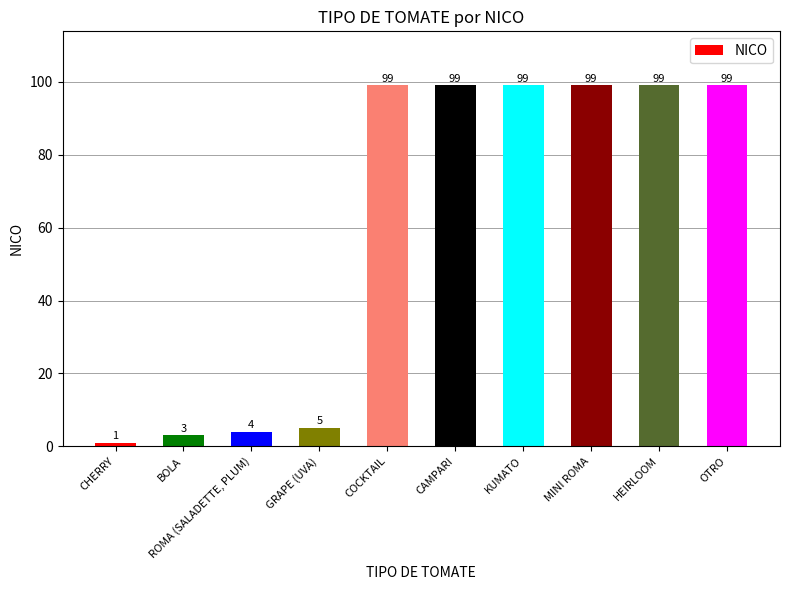

What position from the left is CAMPARI?

6